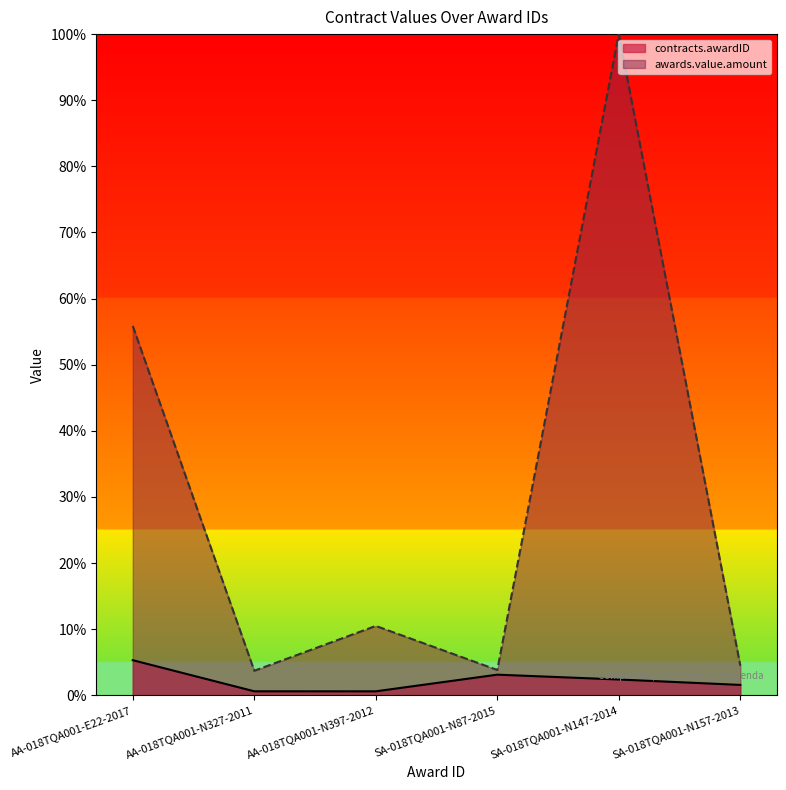

What is the value of the contracts.awardID point at the 6th from the left?

1.6